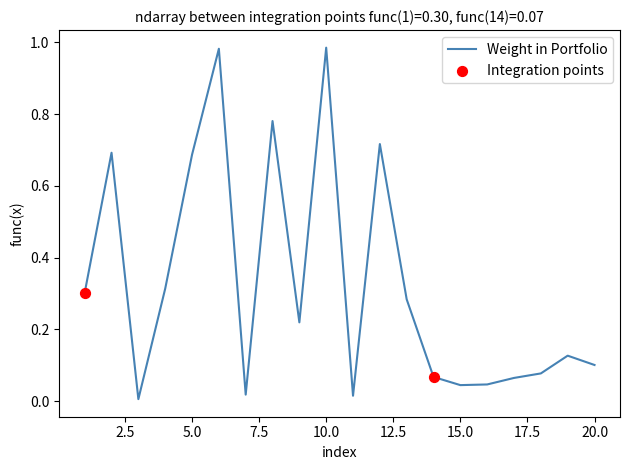

Is this an area chart (filled region under the line)?

No